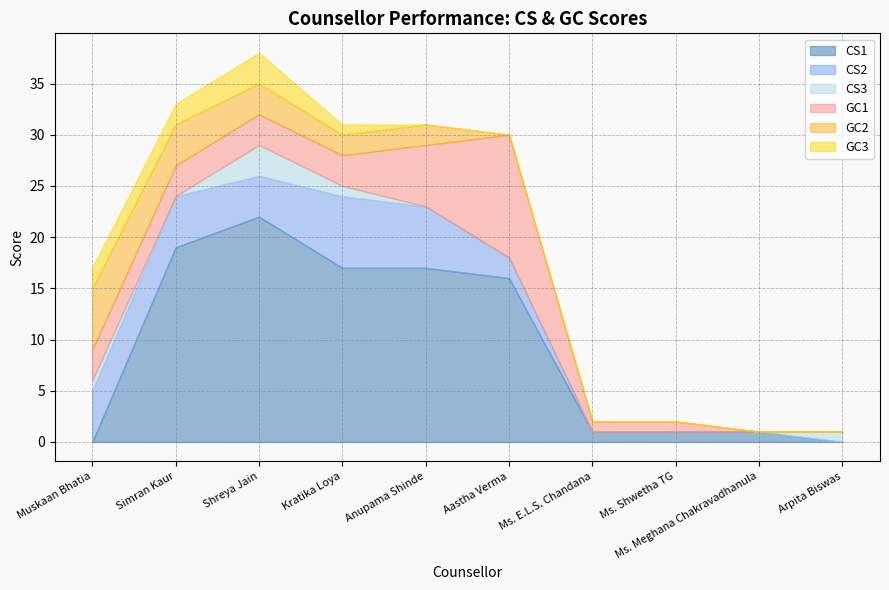

At which label is GC3 closest to 1?

Kratika Loya